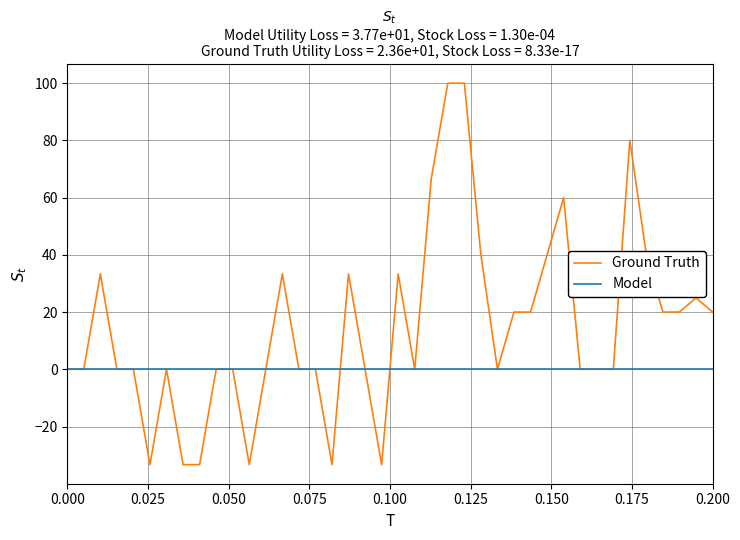

Which series has the widest spread of values?

Ground Truth